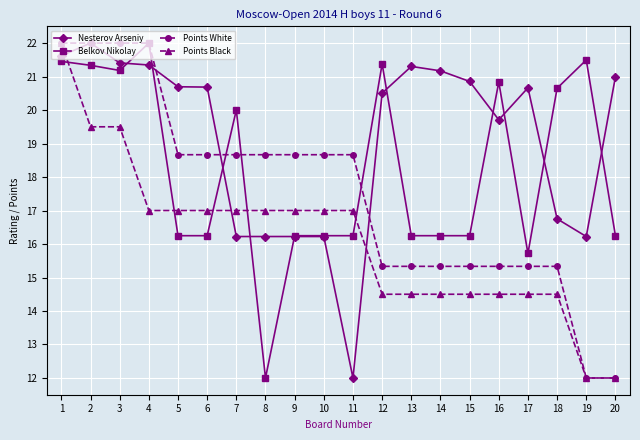

How many data points does each series have?

20